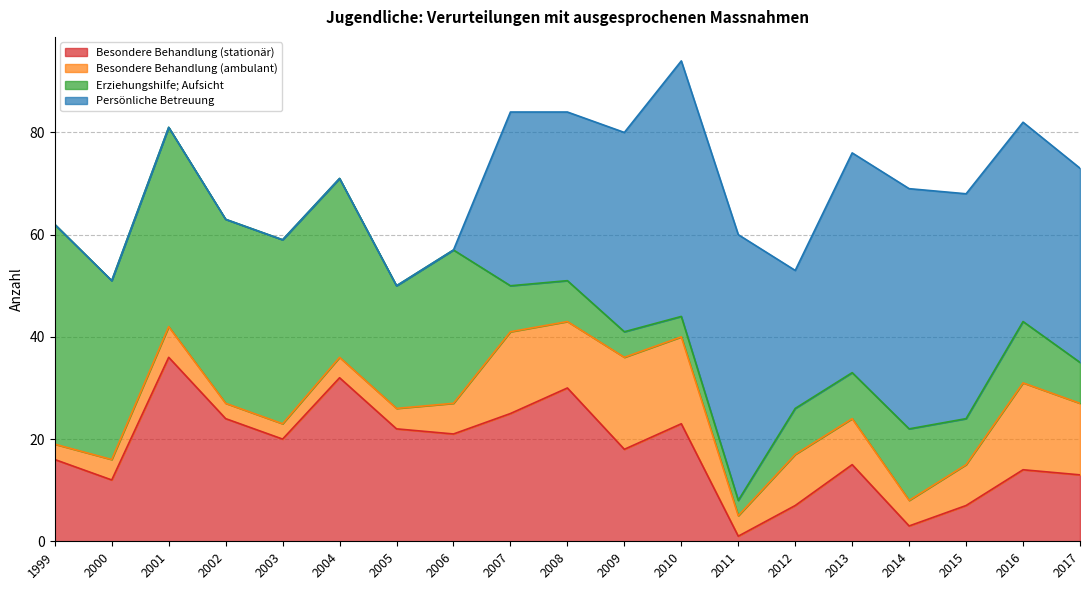

What is the lowest value of the Erziehungshilfe; Aufsicht series?

3